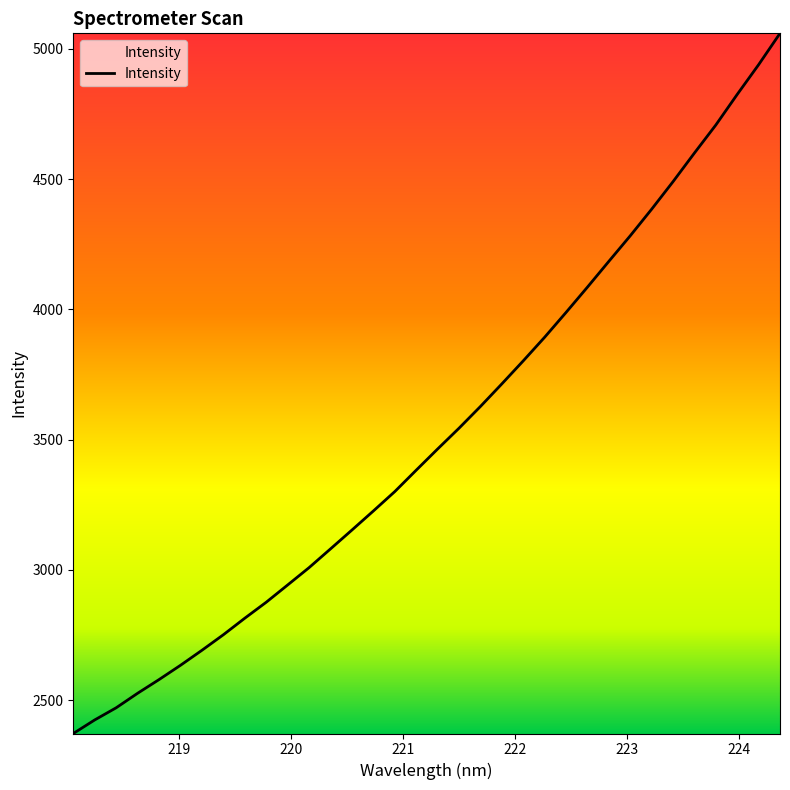

What is the difference between the maximum and minimum values?

2687.7